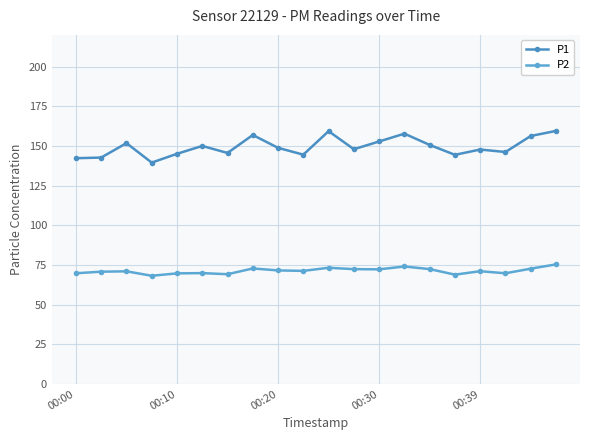

Does the chart have visible grid lines?

Yes